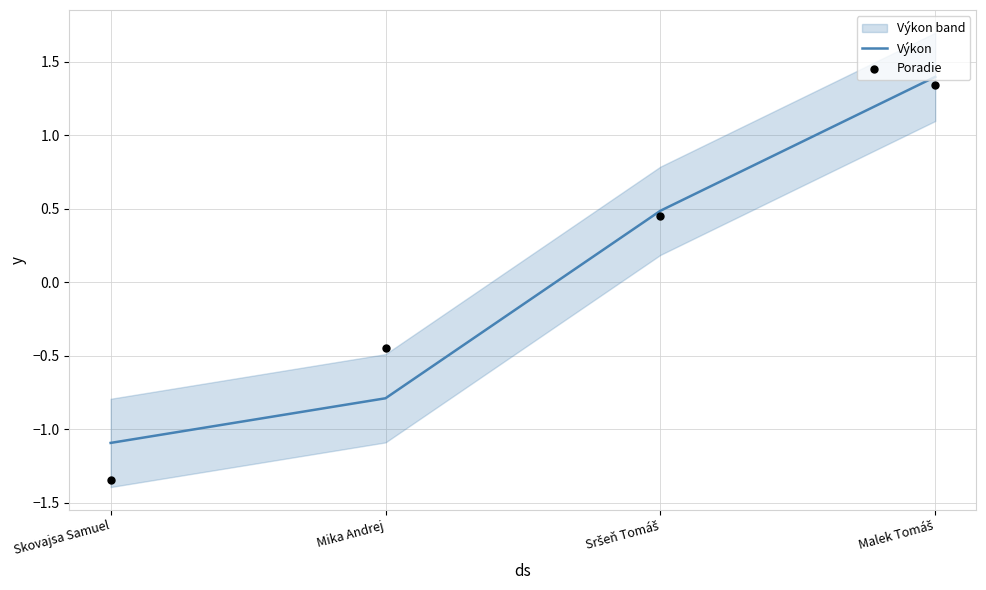

Is the value of Poradie at Malek Tomáš greater than the value of Výkon at Mika Andrej?

Yes